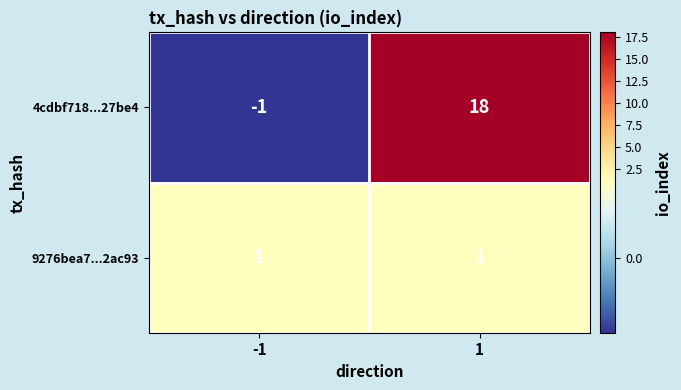

Rank the series by their average value, from lowest to highest.

9276bea7...2ac93, 4cdbf718...27be4